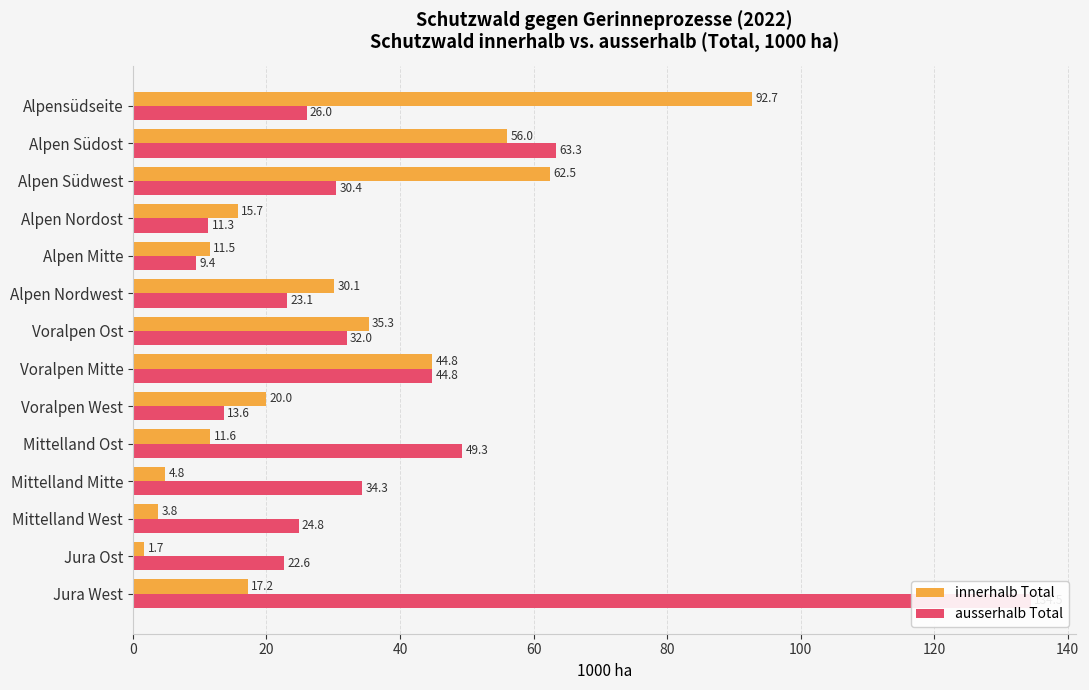

What is the difference between the highest and lowest values at Voralpen West?

6.4